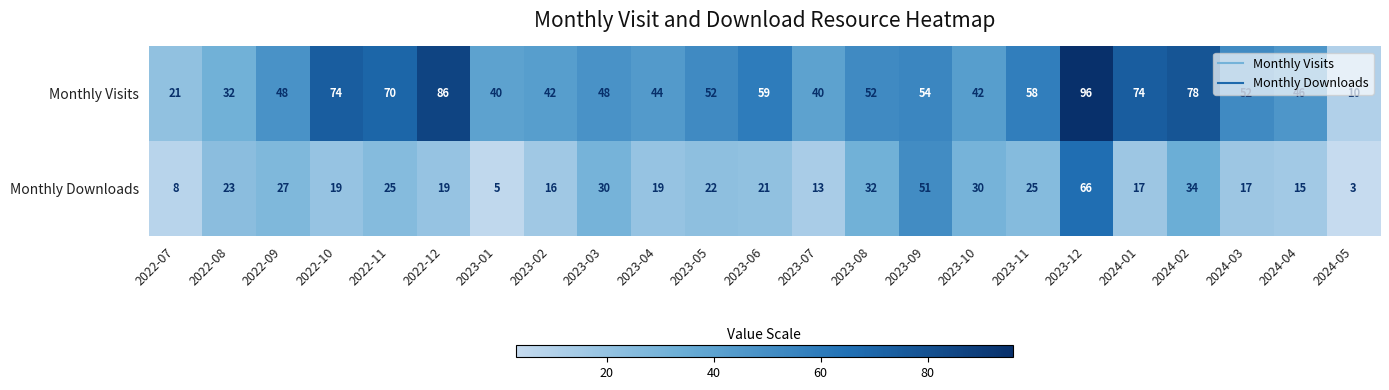

Read the Monthly Downloads value at 2022-12, to the nearest 5.

20